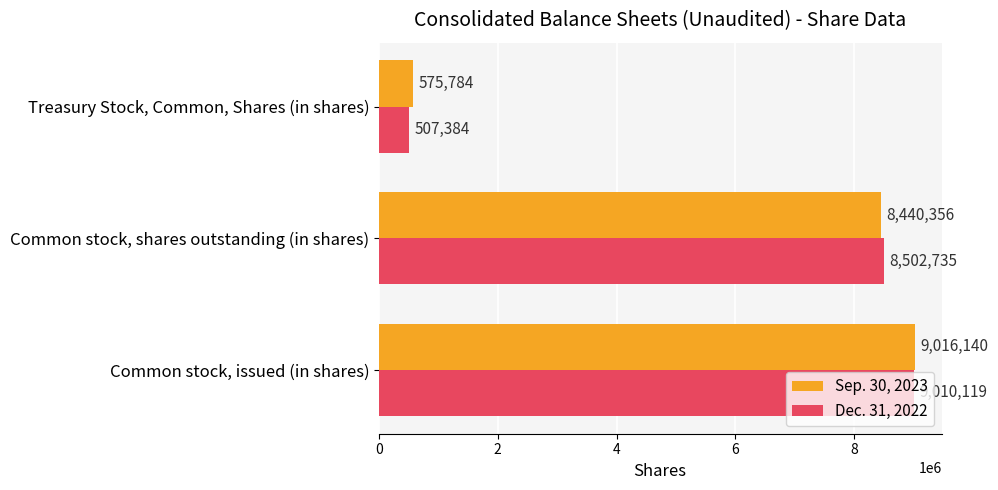

Where is Dec. 31, 2022 nearest to the value 4758751?

Common stock, shares outstanding (in shares)